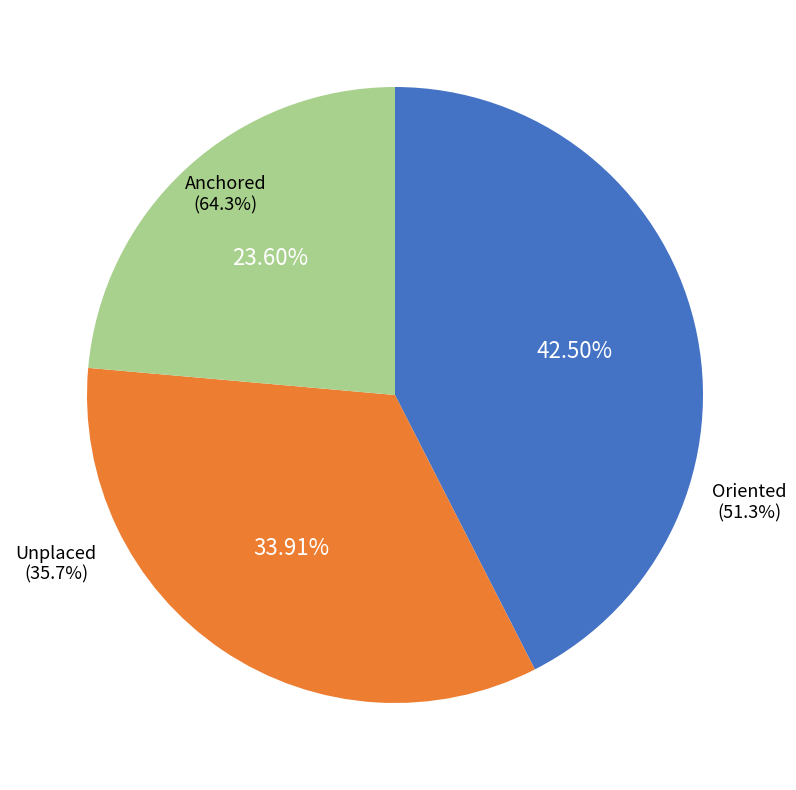

Does Oriented account for over 50% of the chart?

No